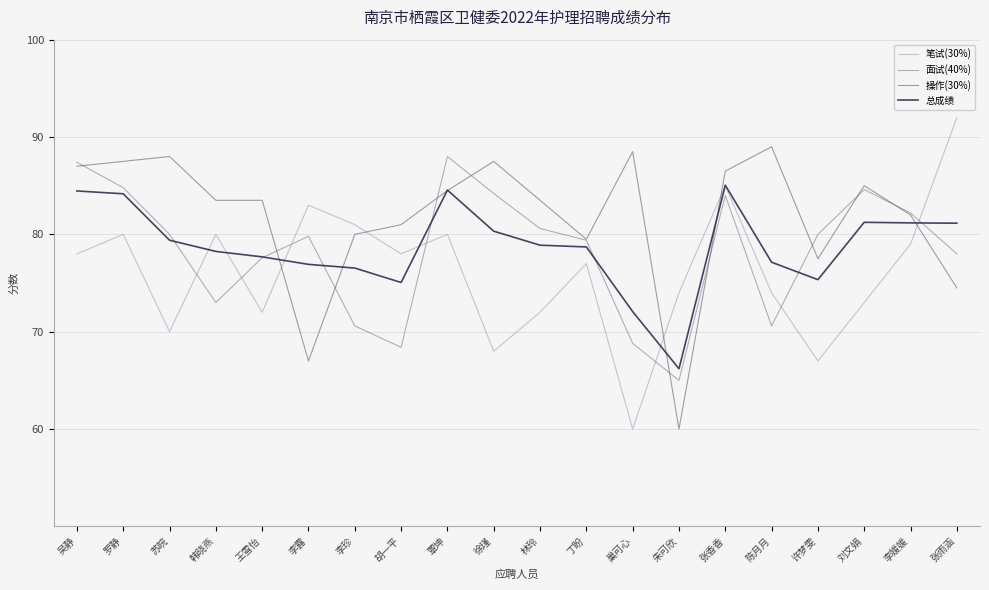

Which category has the lowest value in the 面试(40%) series?

朱可欣